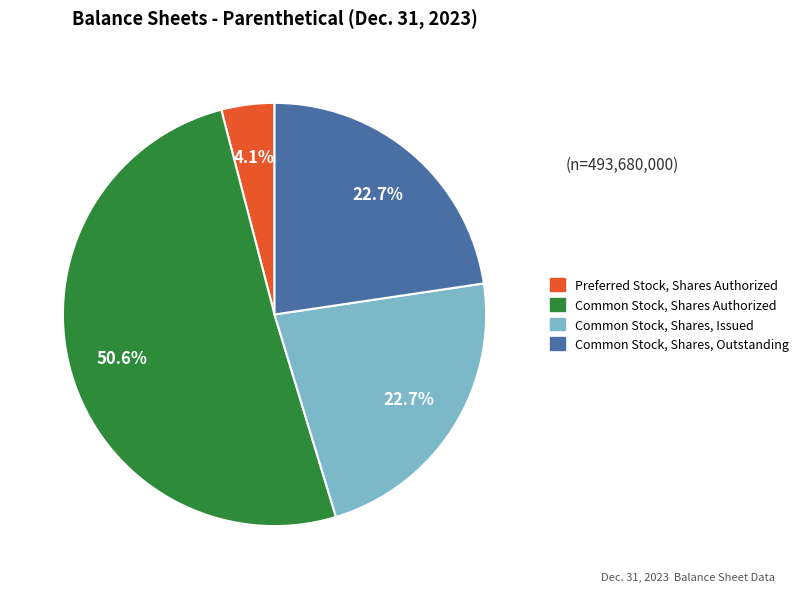

Does any single category account for the majority?

Yes